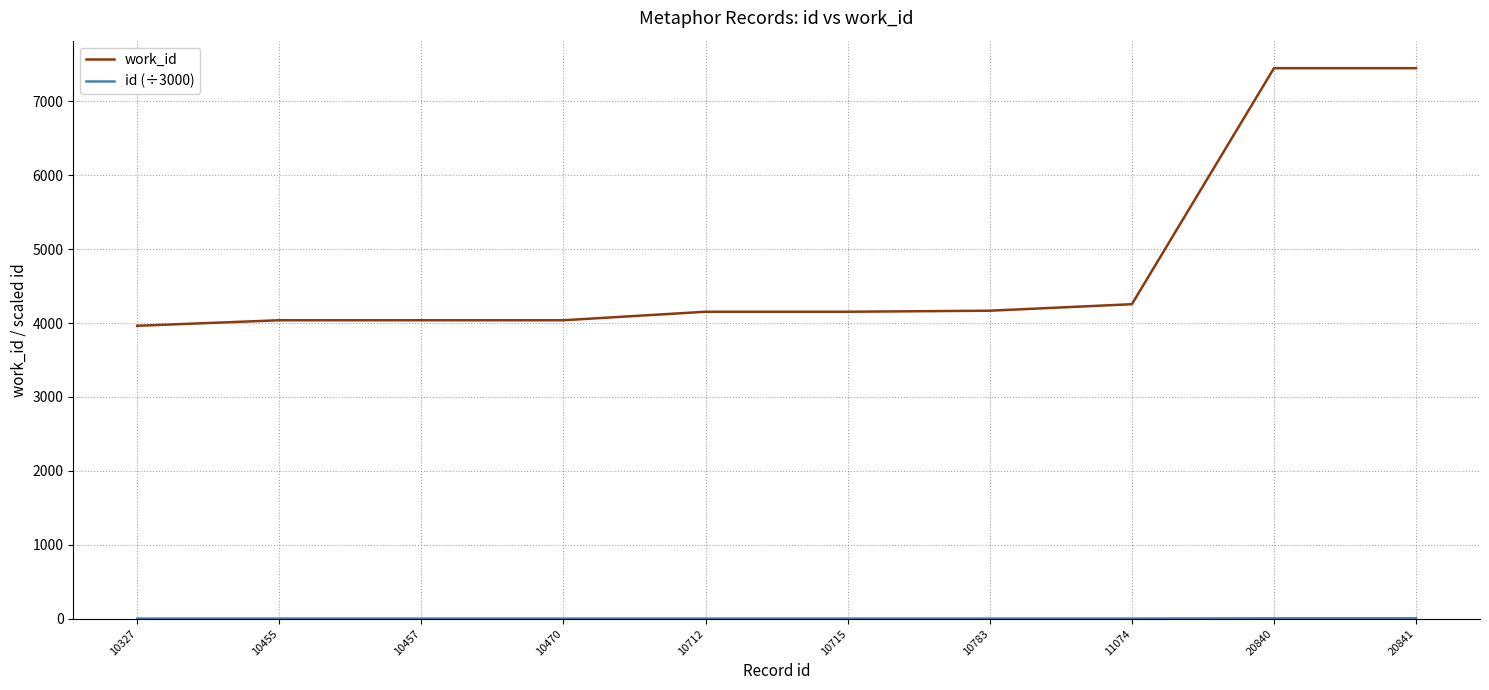

Which series has the largest range (max minus min)?

work_id